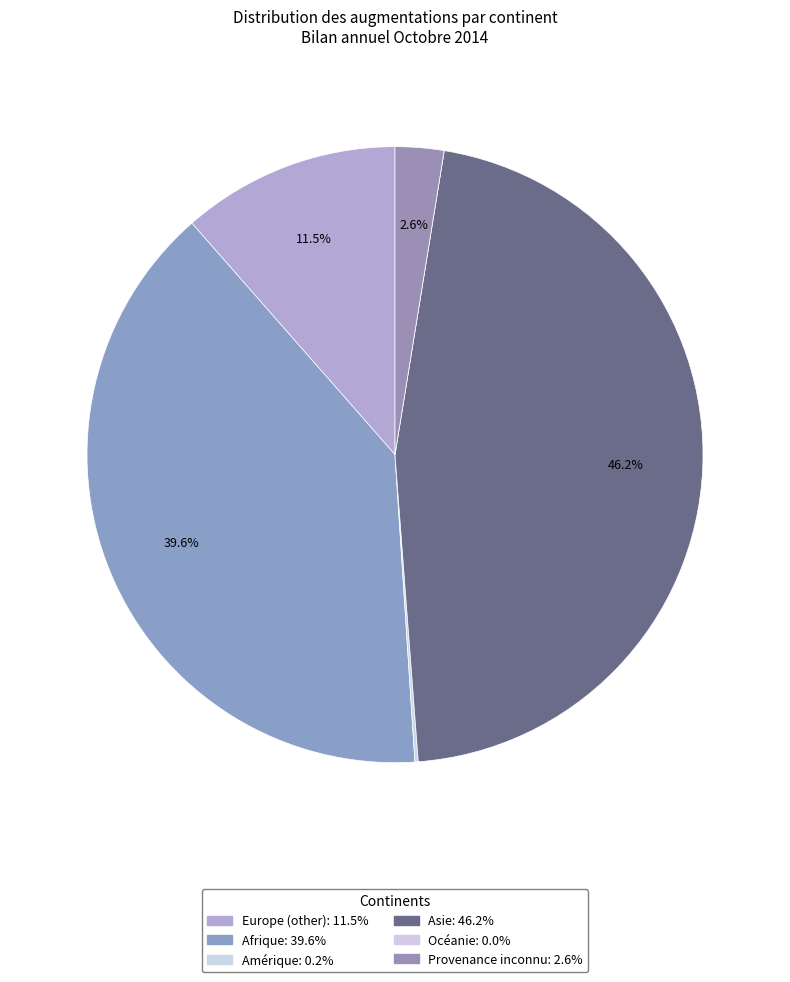

How much of the chart is everything except Europe (other)?

88.5%